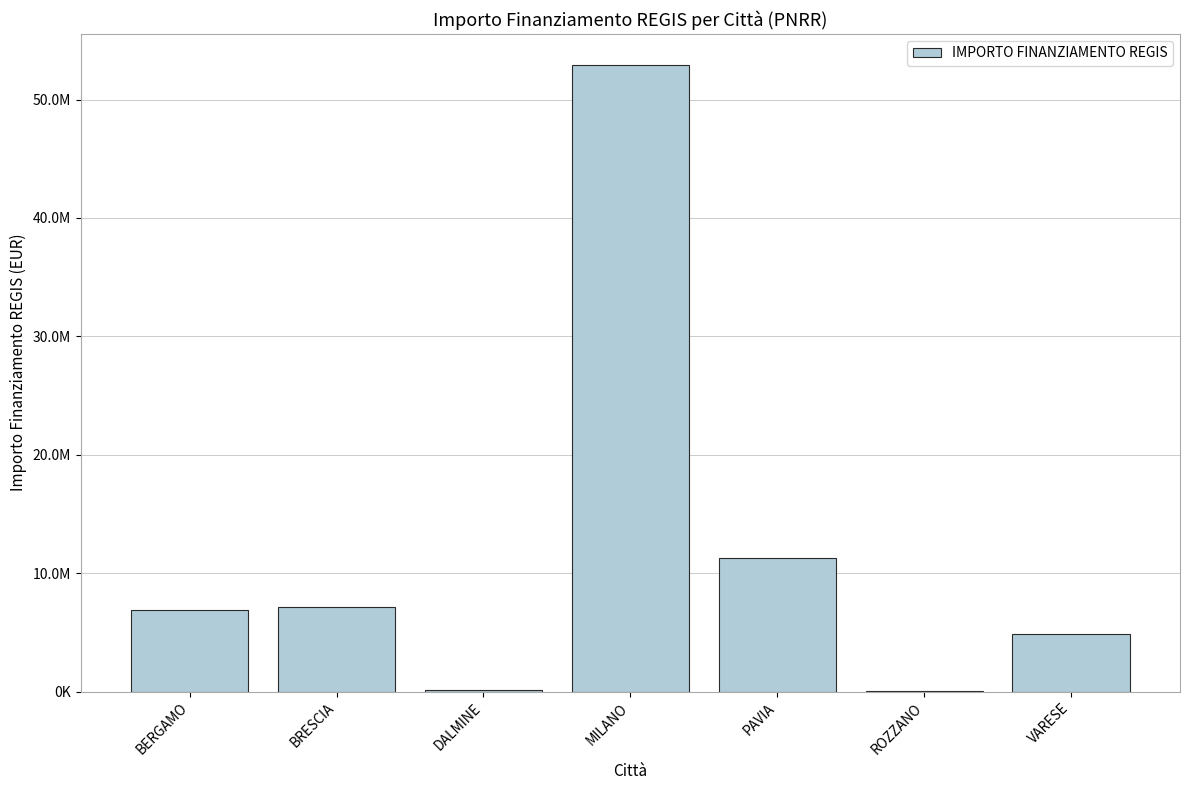

Are the bars horizontal?

No